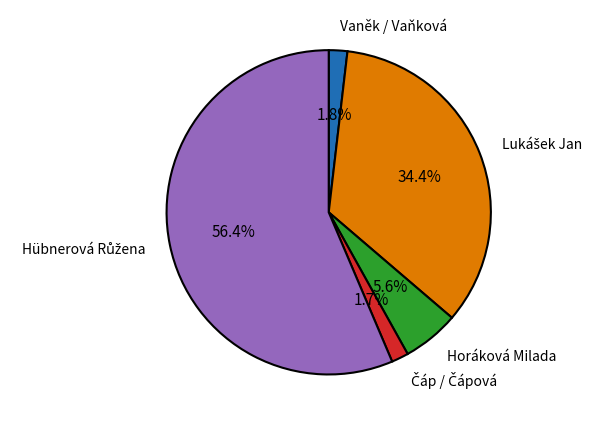

How many segments does this pie chart have?

5